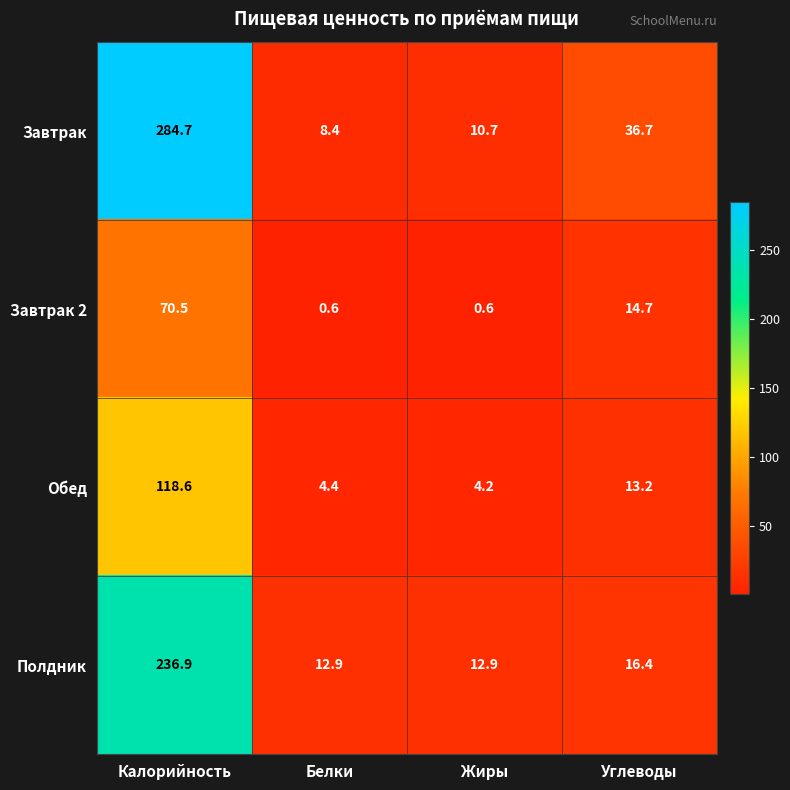

What is the average value of the Завтрак series?

85.1